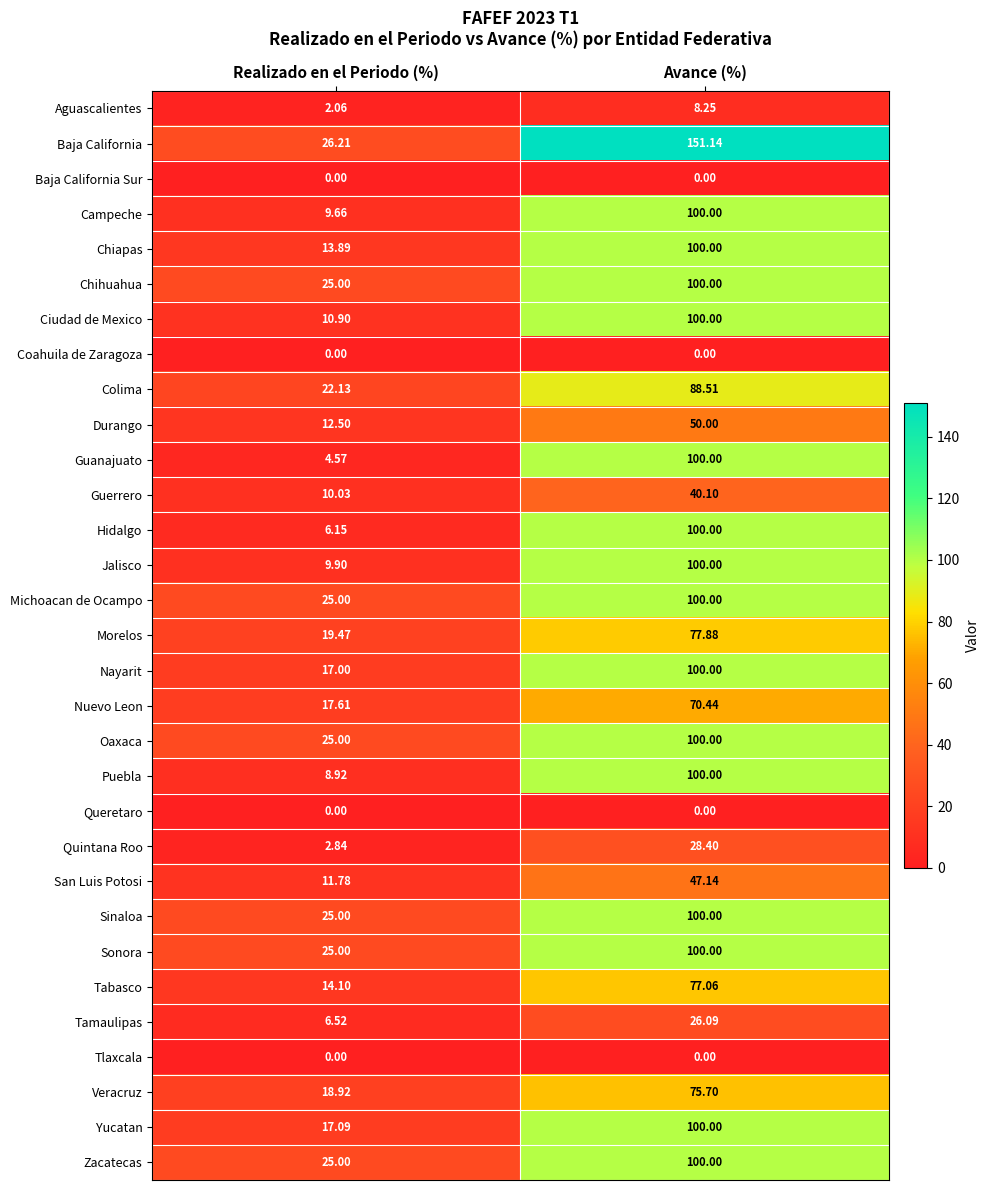

What is the maximum value shown in the chart?

151.1